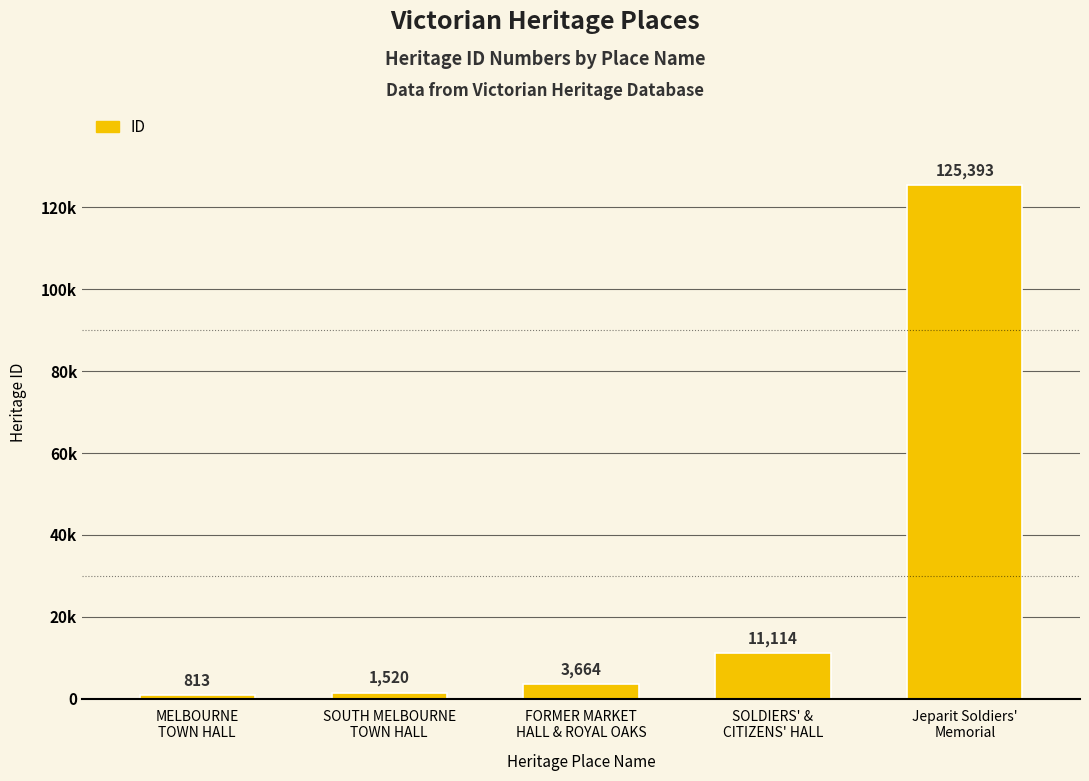

Does the chart contain any negative values?

No